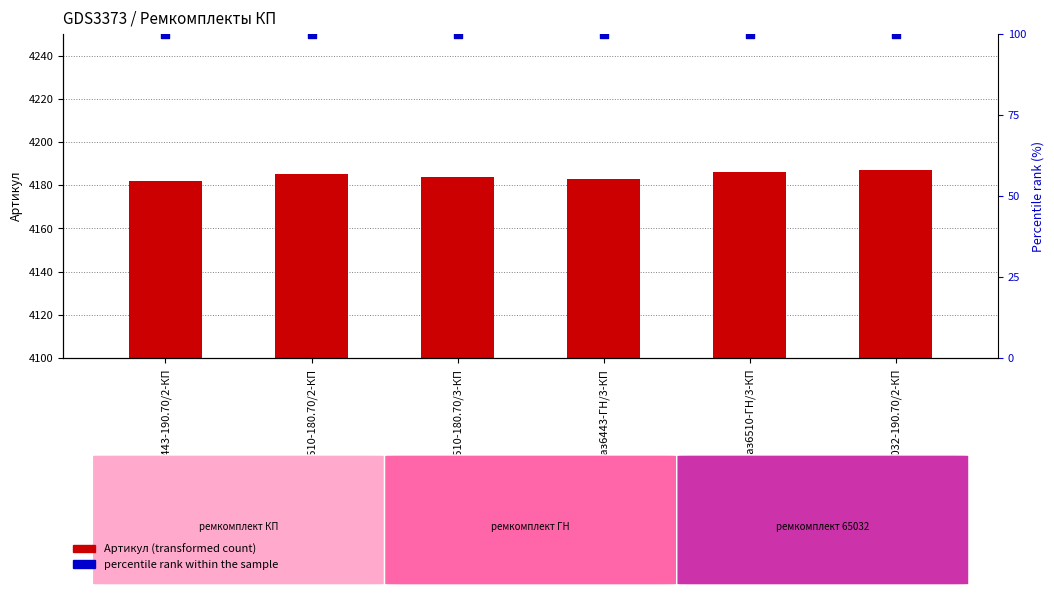

What are all the series names shown in the legend?

Артикул, percentile rank within the sample